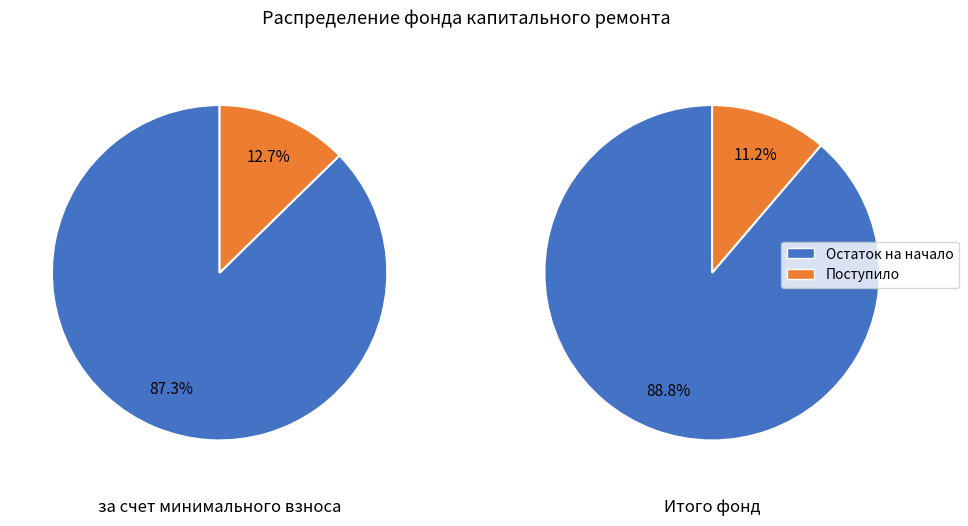

True or false: 0 accounts for 99% of the total.

False